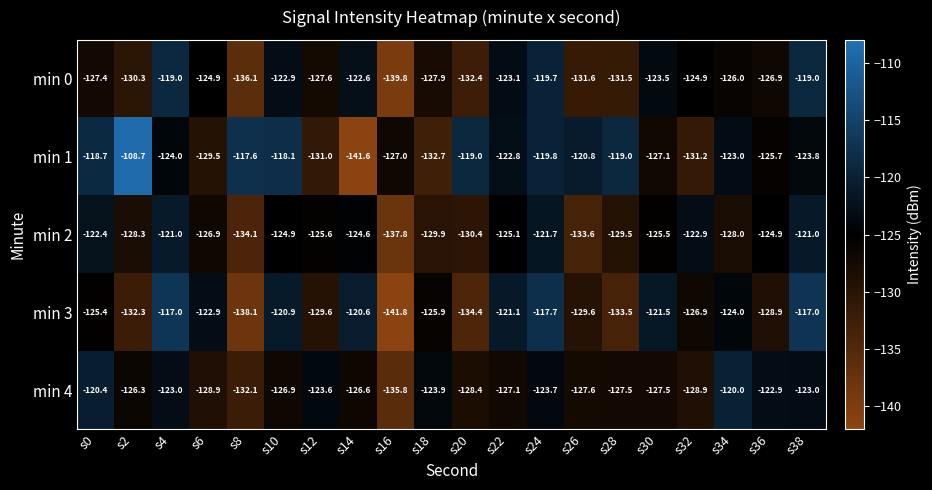

True or false: min 1 has a value of -118.7 at s0.

True